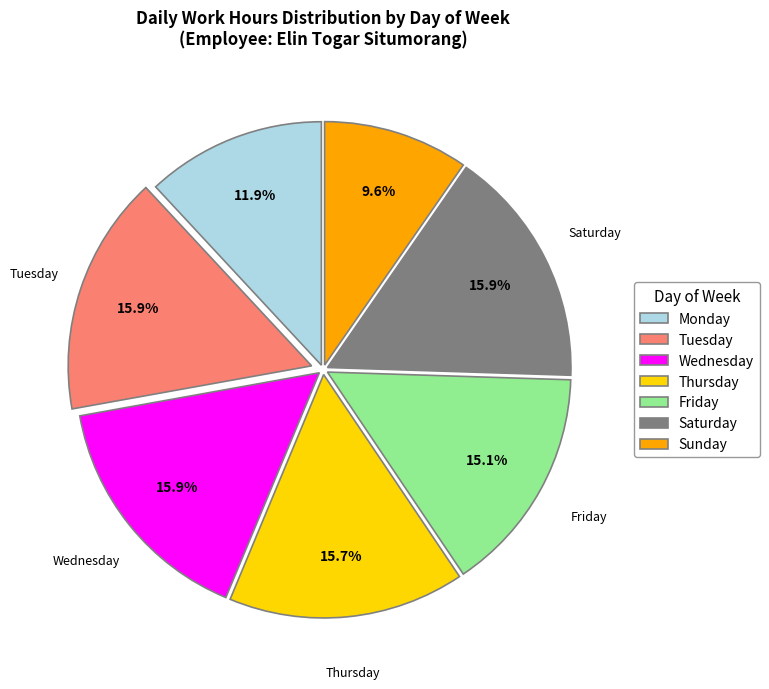

Combined, what portion of the pie is Sunday and Wednesday?

25.5%